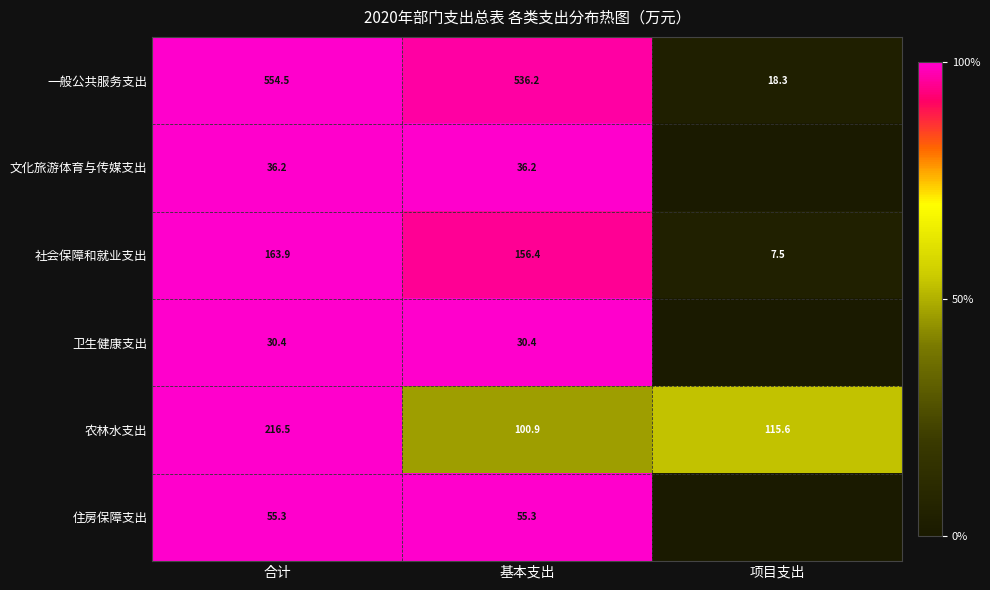

At how many categories does at least one series exceed 0?

3